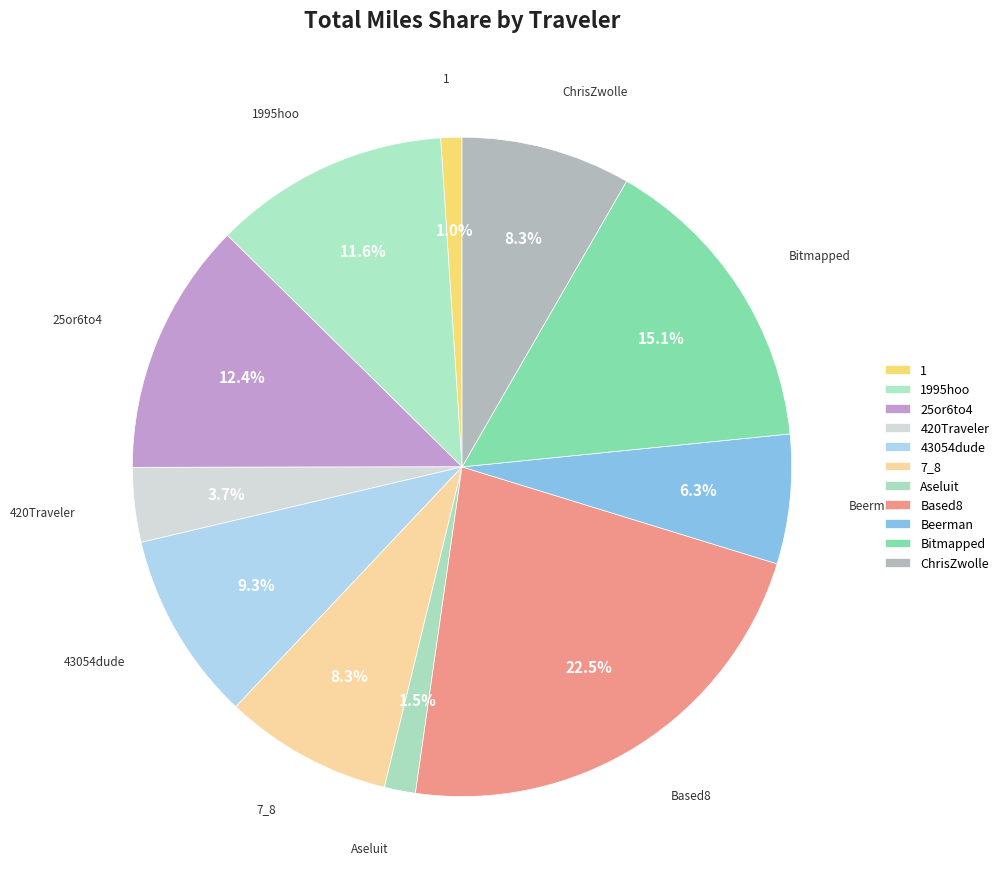

How many segments does this pie chart have?

11